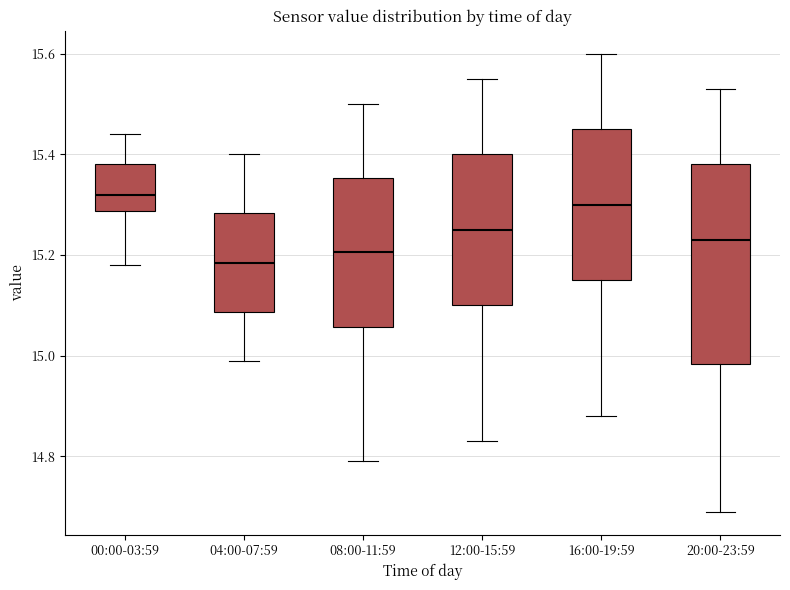

Comparing the boxes themselves (not the whiskers), which one is the tallest?

20:00-23:59